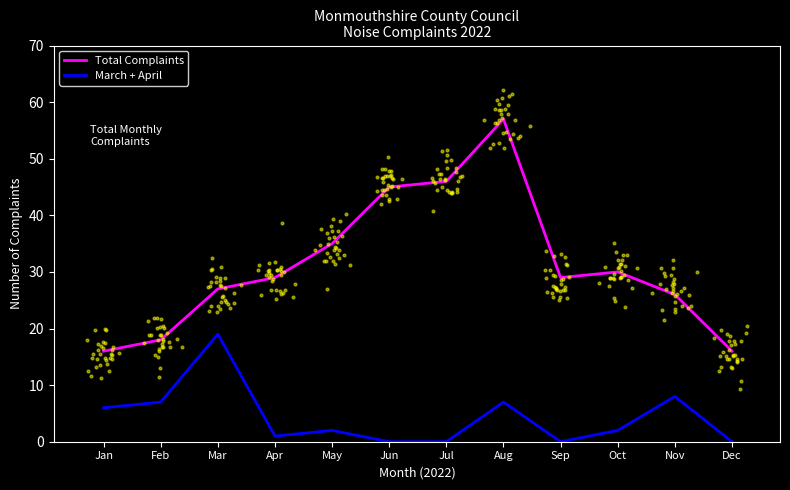

What are all the series names shown in the legend?

Total Complaints, March + April